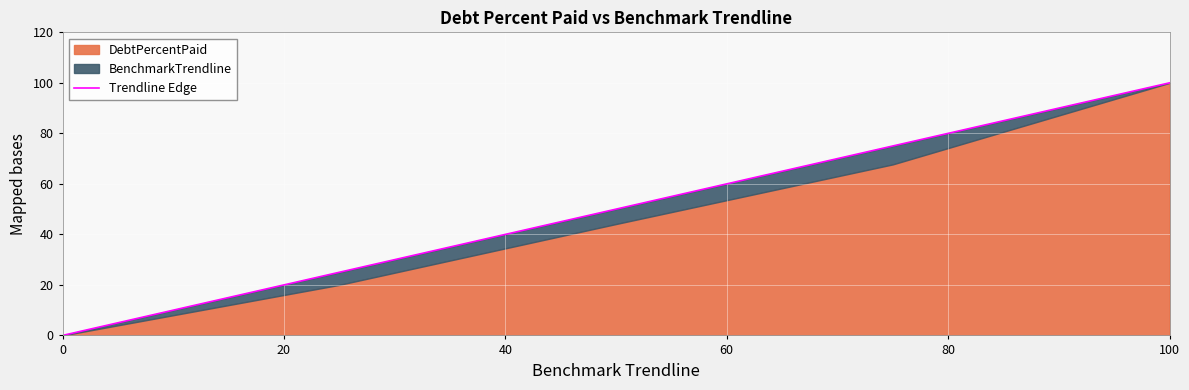

How many lines are shown in the chart?

1